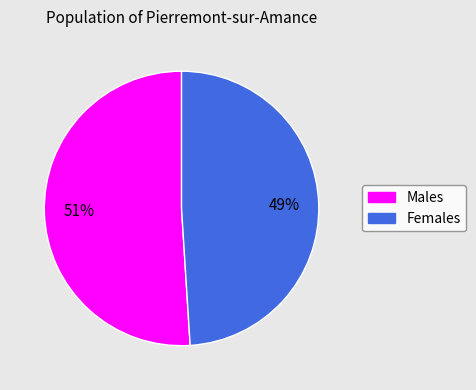

Rank the categories by value from highest to lowest.

Males, Females